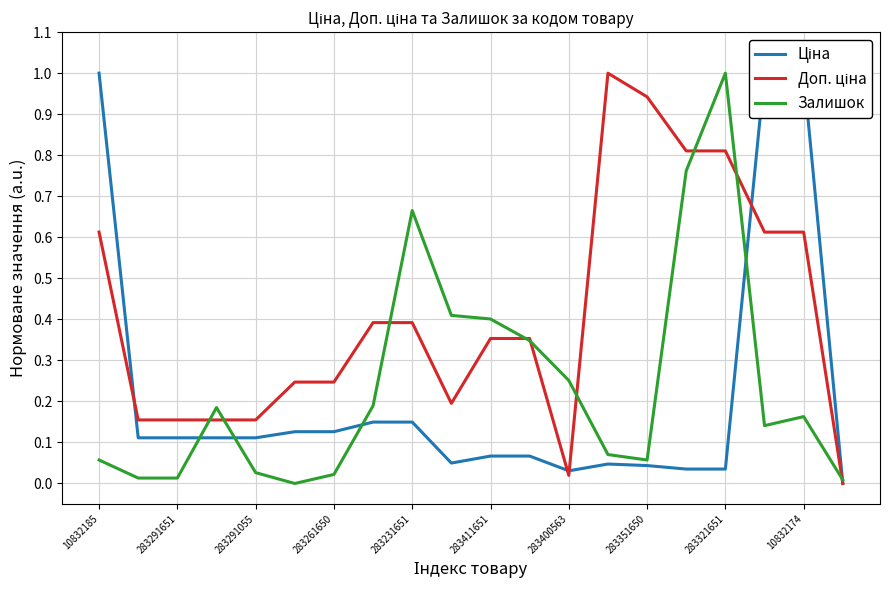

What is the label of the 1st point from the left?

10832185